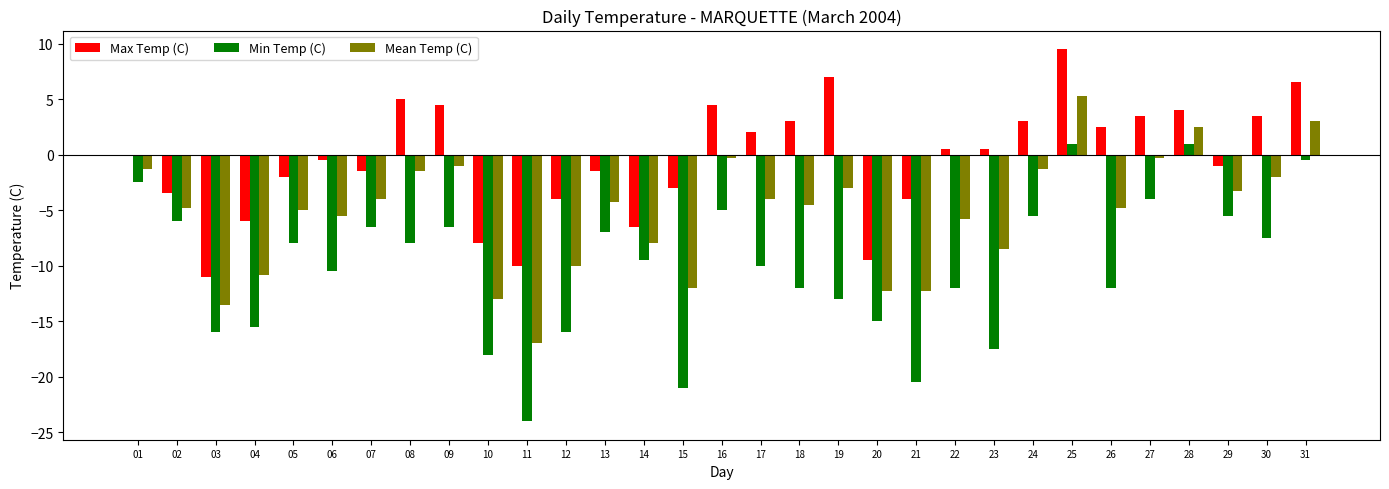

What is the maximum value shown in the chart?

9.5